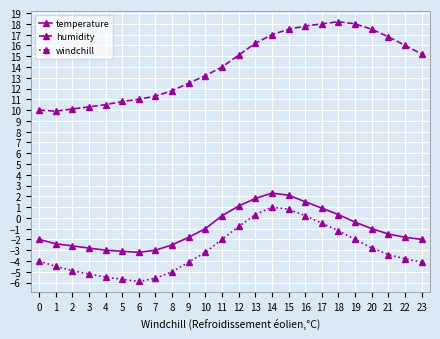

Is this an area chart (filled region under the line)?

No